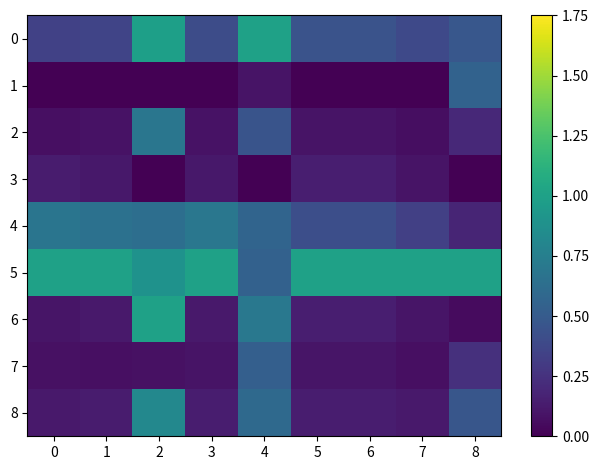

Reading left to right, extract all data points from this chart.

0: 0=0.3	1=0.4	2=1.0	3=0.4	4=1.0	5=0.4	6=0.4	7=0.4	8=0.5
1: 0=0.0	1=0.0	2=0.0	3=0.0	4=0.1	5=0.0	6=0.0	7=0.0	8=0.5
2: 0=0.1	1=0.1	2=0.7	3=0.1	4=0.5	5=0.1	6=0.1	7=0.1	8=0.2
3: 0=0.1	1=0.1	2=0.0	3=0.1	4=0.0	5=0.1	6=0.1	7=0.1	8=0.0
4: 0=0.7	1=0.7	2=0.6	3=0.7	4=0.6	5=0.4	6=0.4	7=0.3	8=0.2
5: 0=1.0	1=1.0	2=0.9	3=1.0	4=0.5	5=1.0	6=1.0	7=1.0	8=1.0
6: 0=0.1	1=0.1	2=1.0	3=0.1	4=0.7	5=0.1	6=0.1	7=0.1	8=0.0
7: 0=0.1	1=0.1	2=0.1	3=0.1	4=0.5	5=0.1	6=0.1	7=0.1	8=0.2
8: 0=0.1	1=0.1	2=0.8	3=0.1	4=0.6	5=0.1	6=0.1	7=0.1	8=0.5